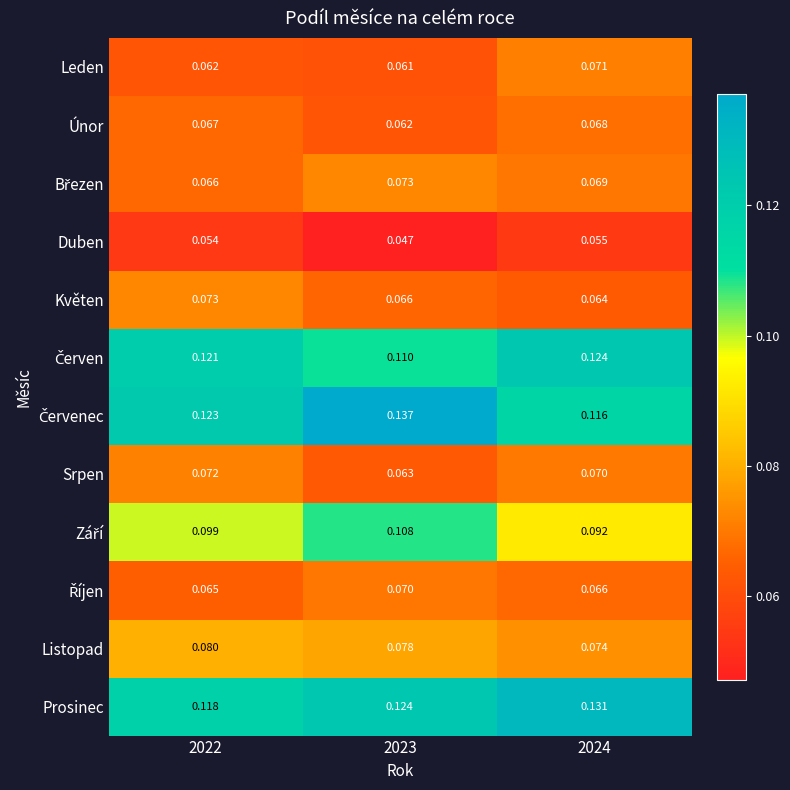

How many distinct data groups are displayed?

12